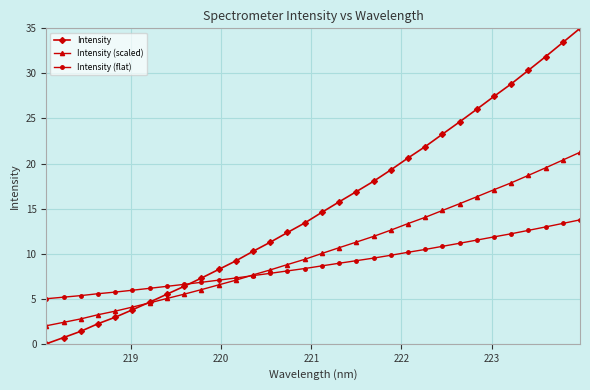

Which series ends up on top after the final intersection of Intensity and Intensity (scaled)?

Intensity